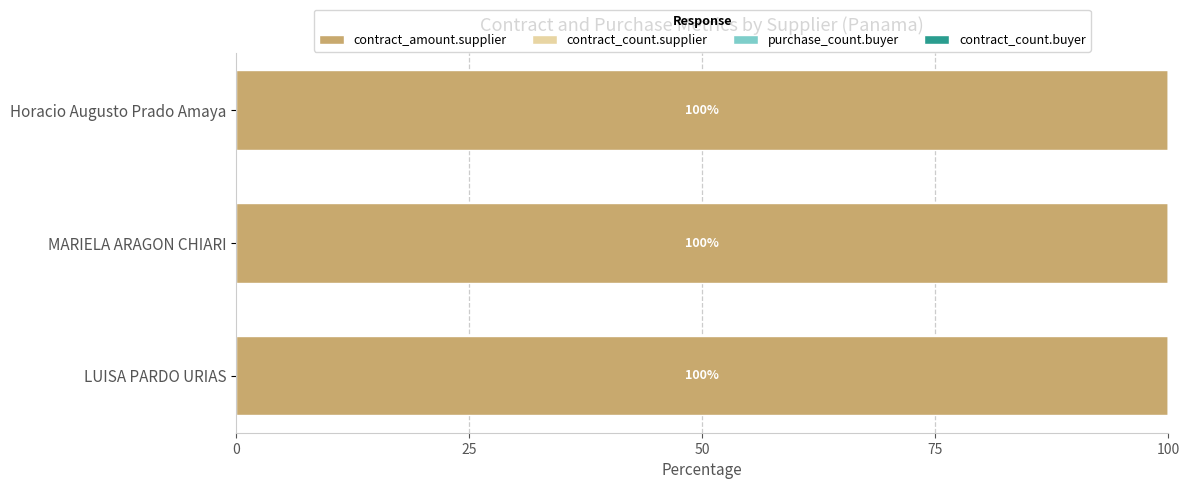

The value of contract_amount.supplier at Horacio Augusto Prado Amaya is 157.8. True or false?

False